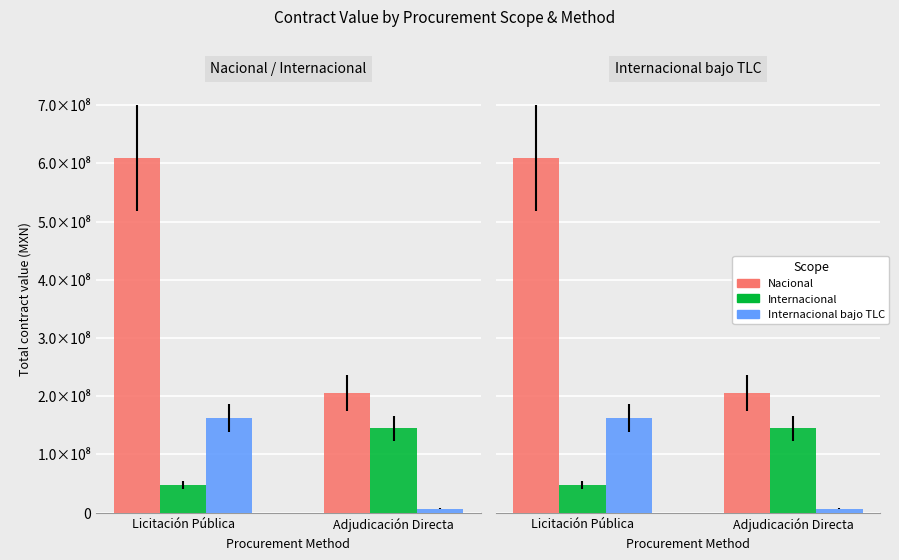

At which category is the sum across all series the highest?

Licitación Pública